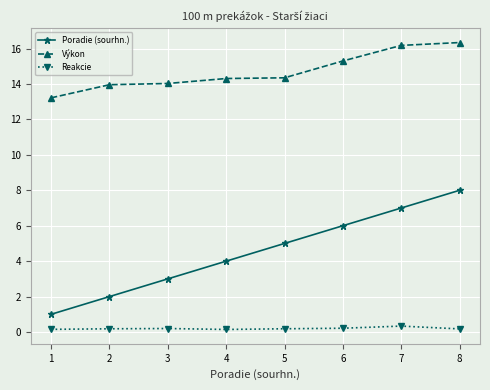

True or false: Výkon and Poradie (sourhn.) intersect in this chart.

False